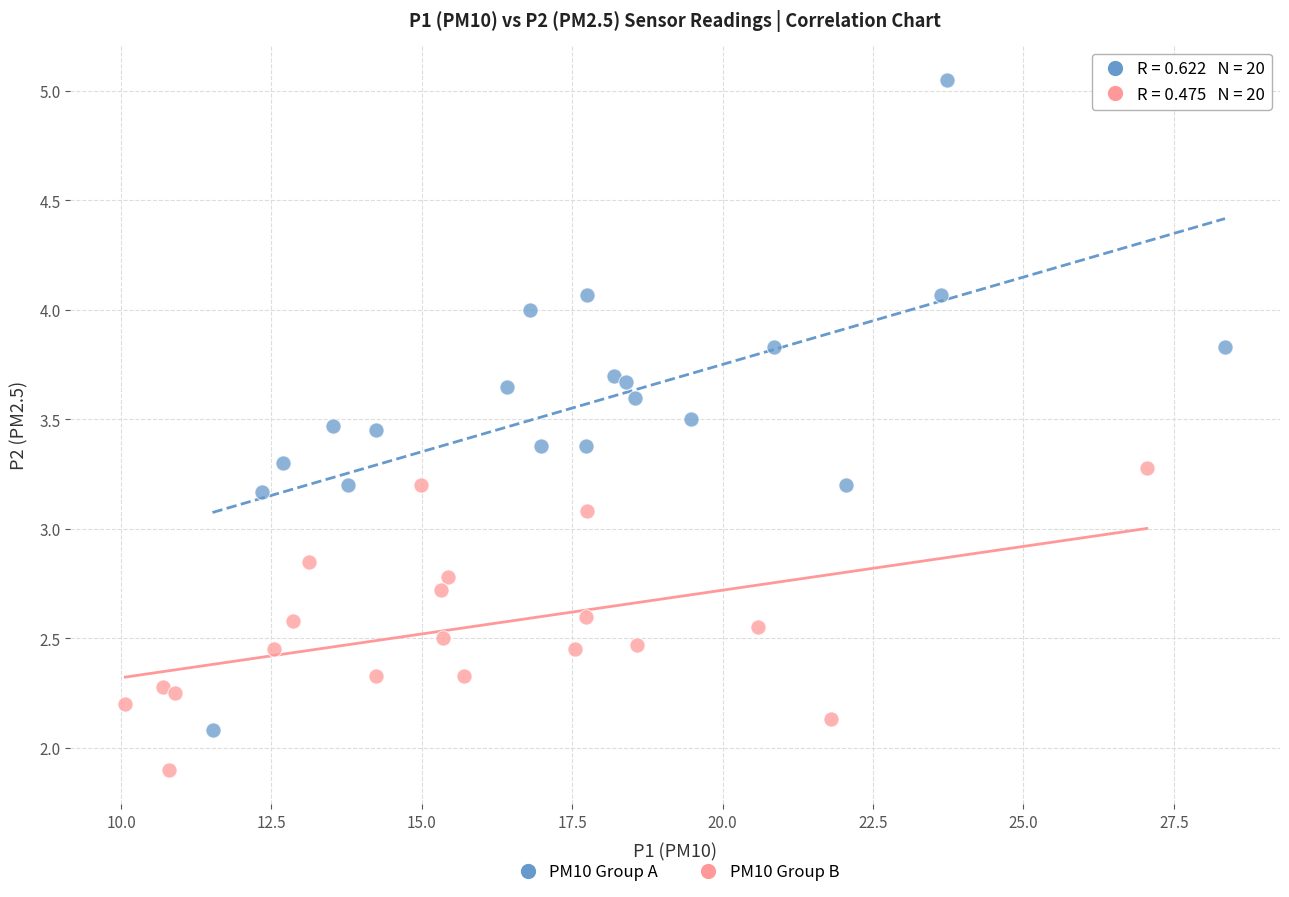

Which series has the widest spread of Y values?

PM10 Group A